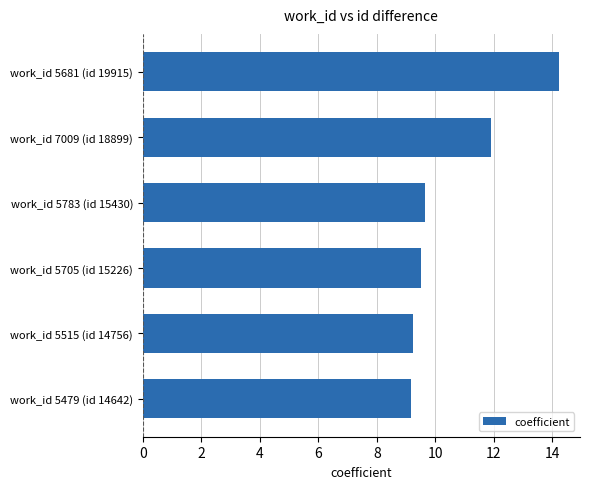

What is the average value?

10.6